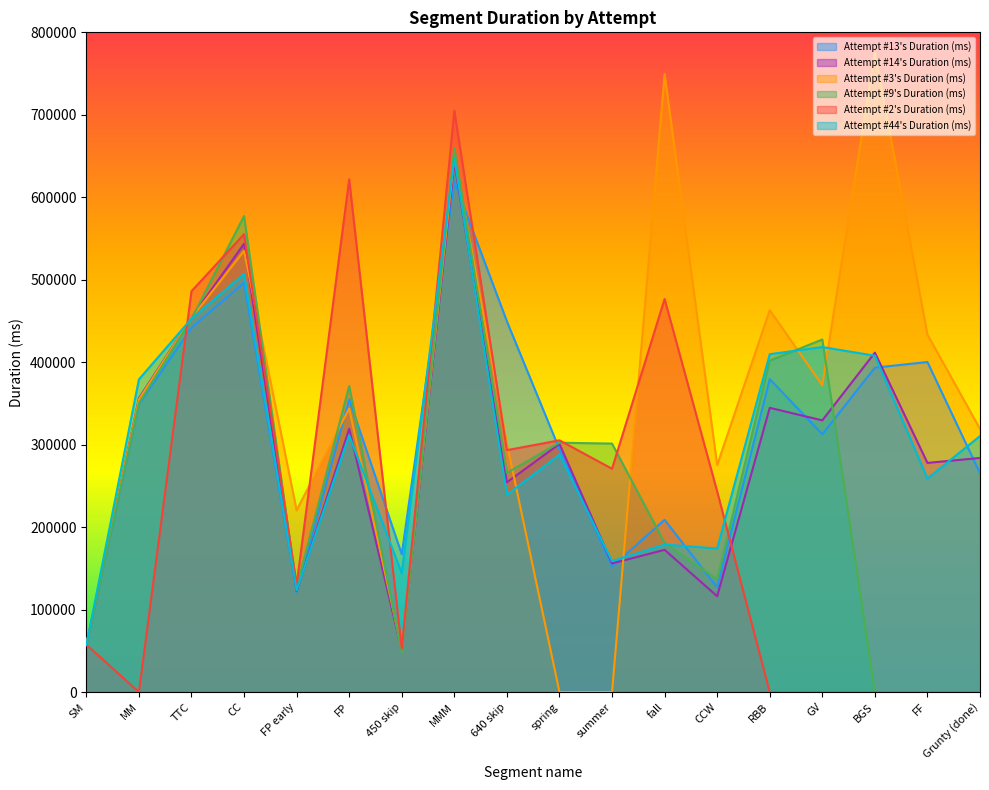

What is the difference between the maximum and minimum values in the Attempt #9's Duration (ms) series?

659607